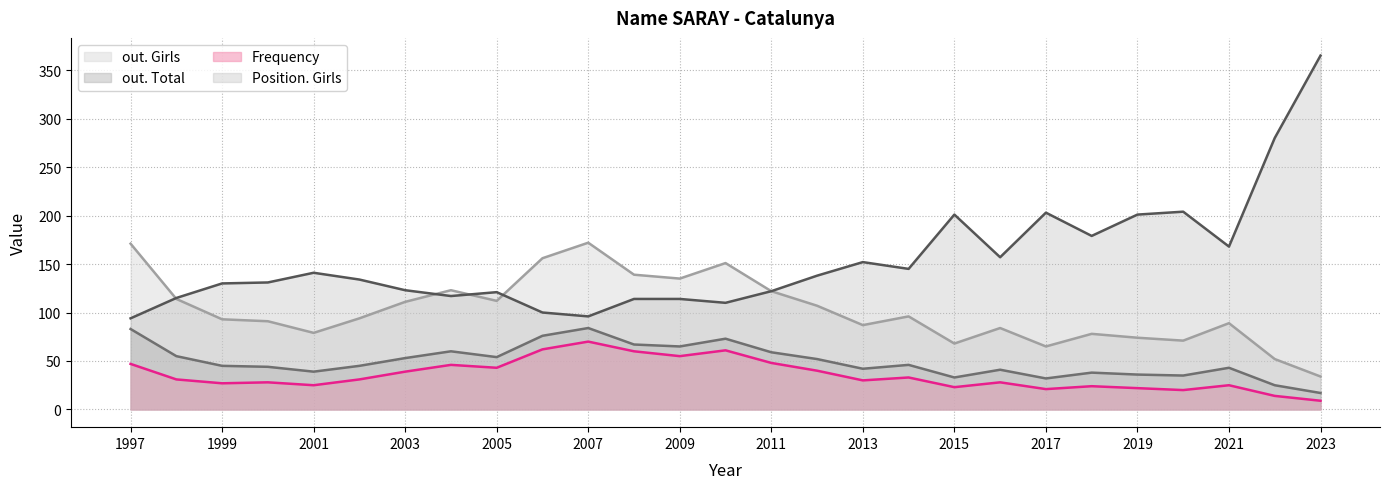

Which series has the widest spread of values?

Position. Girls